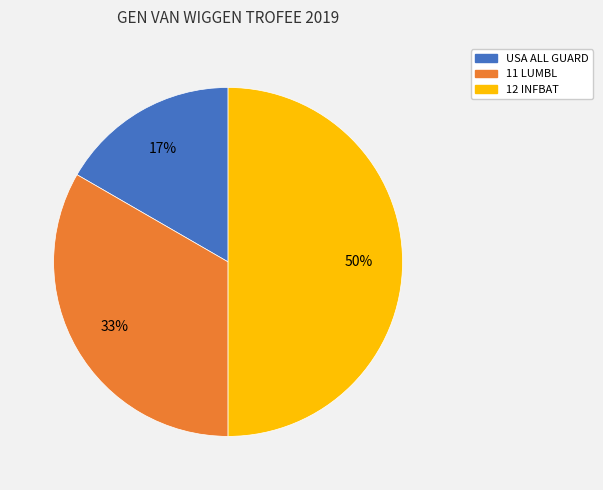

Which slice is the largest?

12 INFBAT